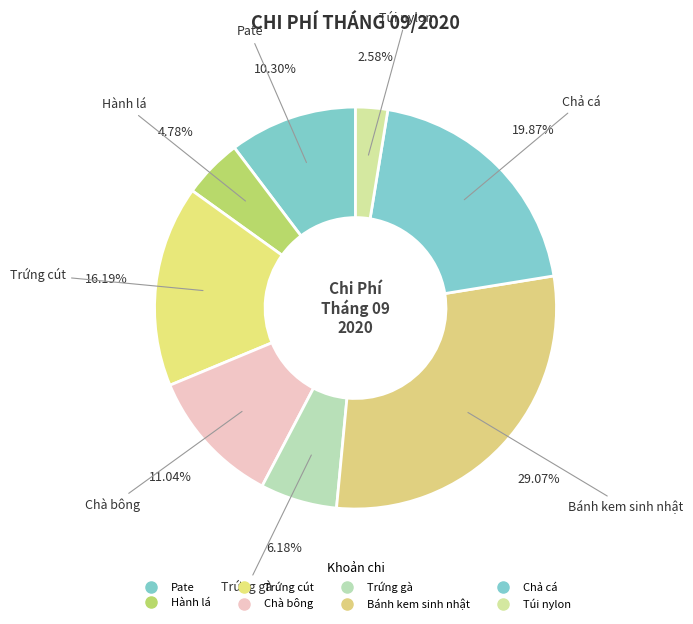

Which slice is the smallest?

Túi nylon